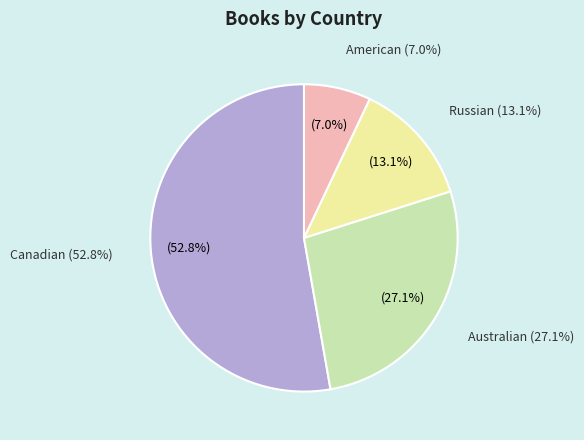

True or false: Australian accounts for 27% of the total.

True